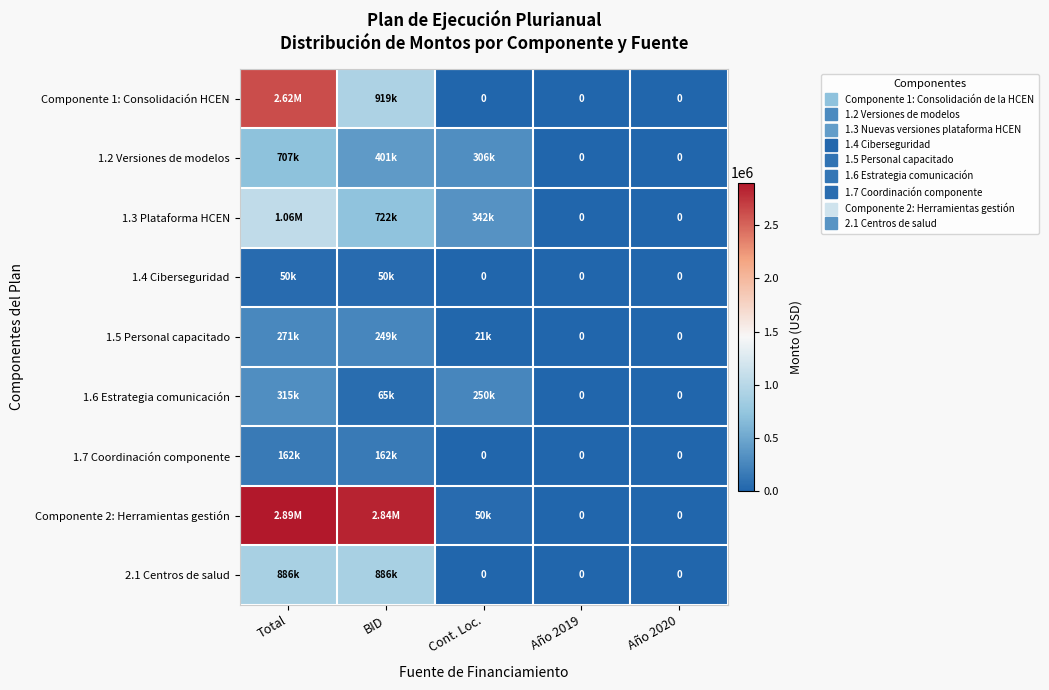

What is the average value of the 1.7 Coordinación componente series?

64893.4